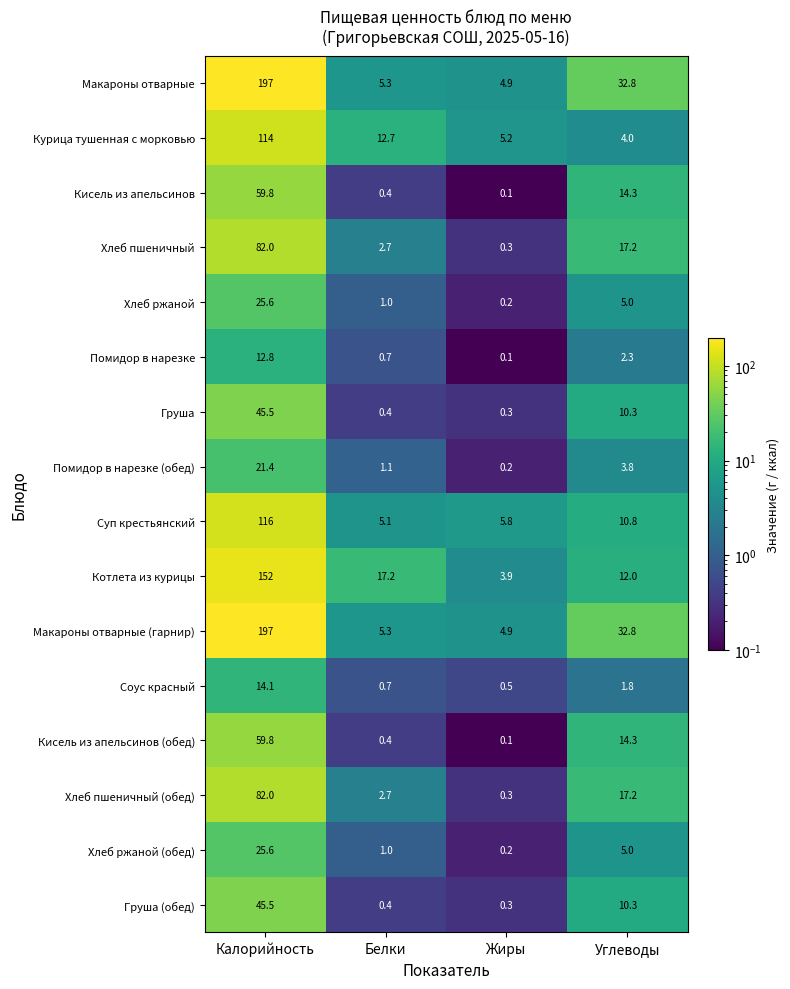

List the labels in order of Хлеб пшеничный value, smallest first.

Жиры, Белки, Углеводы, Калорийность